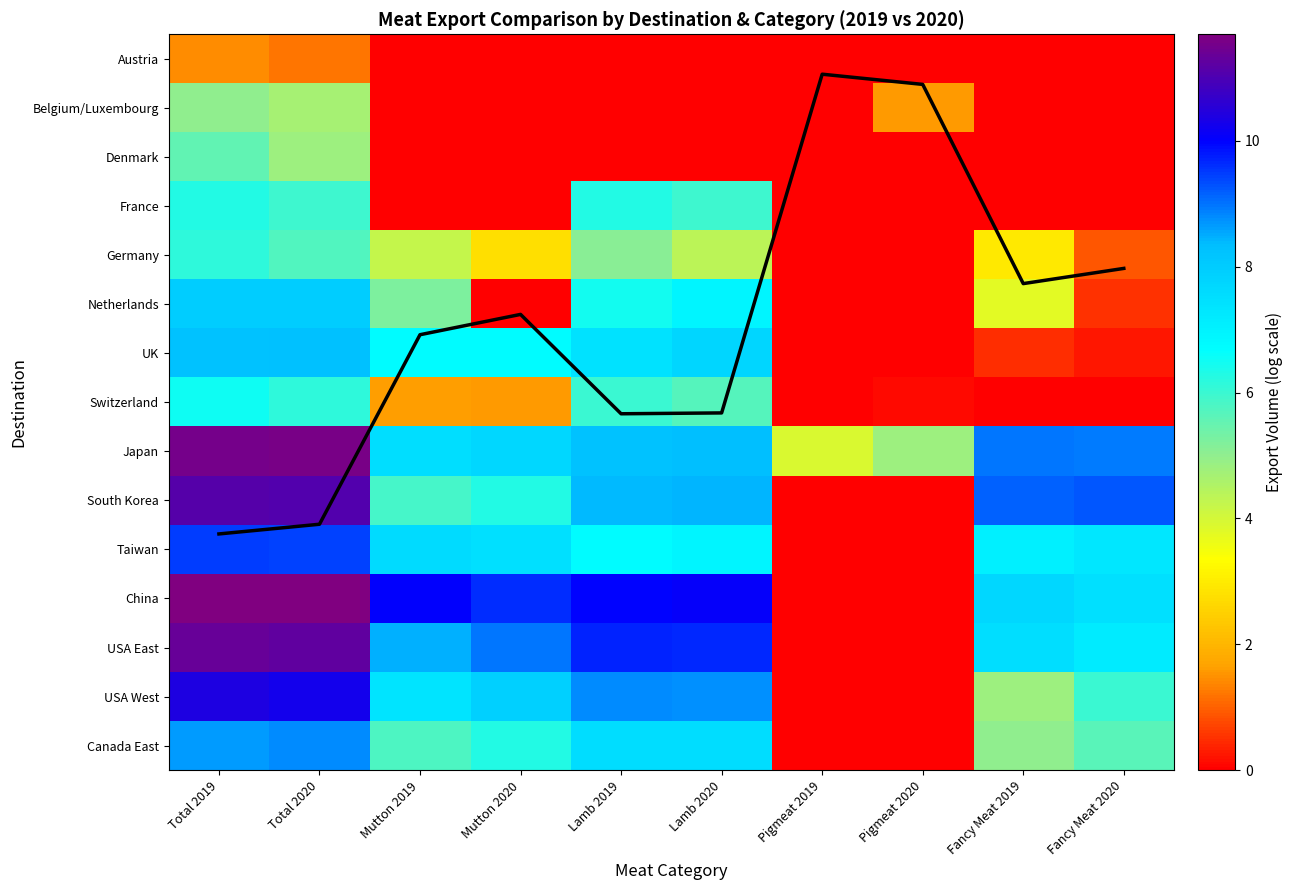

How many categories are shown in the chart?

10